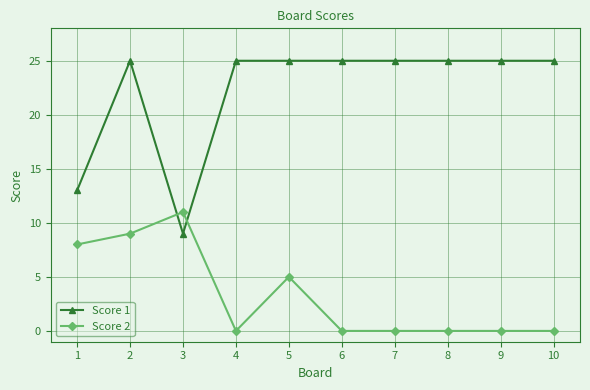

True or false: Score 1 has more than 0 interior local peaks.

True